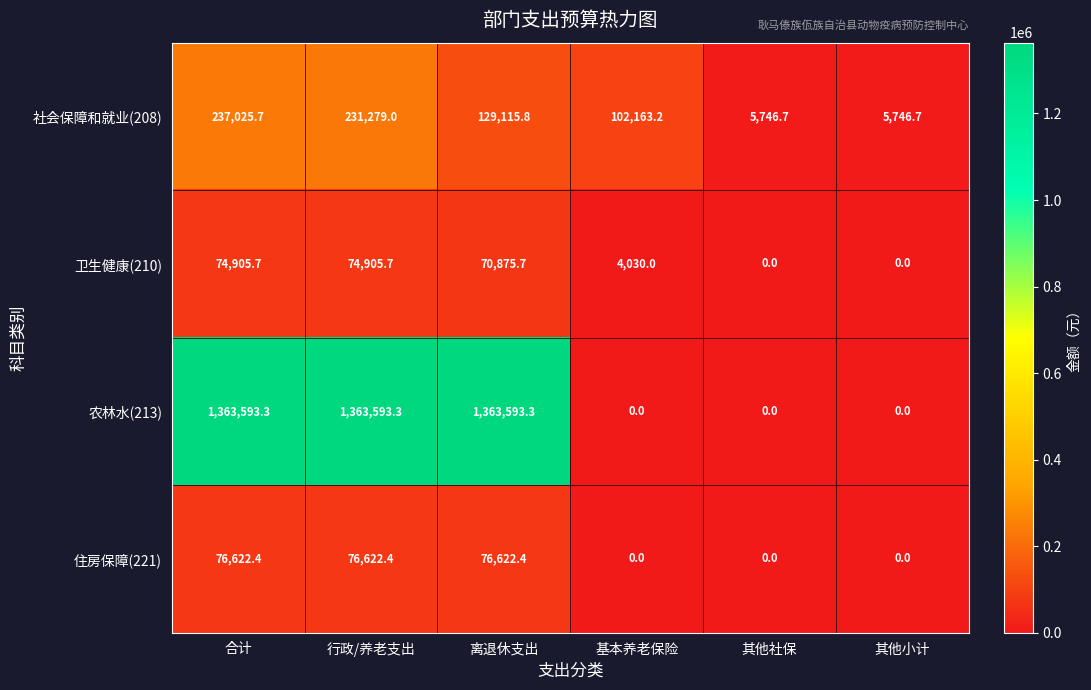

The value of 社会保障和就业(208) at 行政/养老支出 is 231279.0. True or false?

True